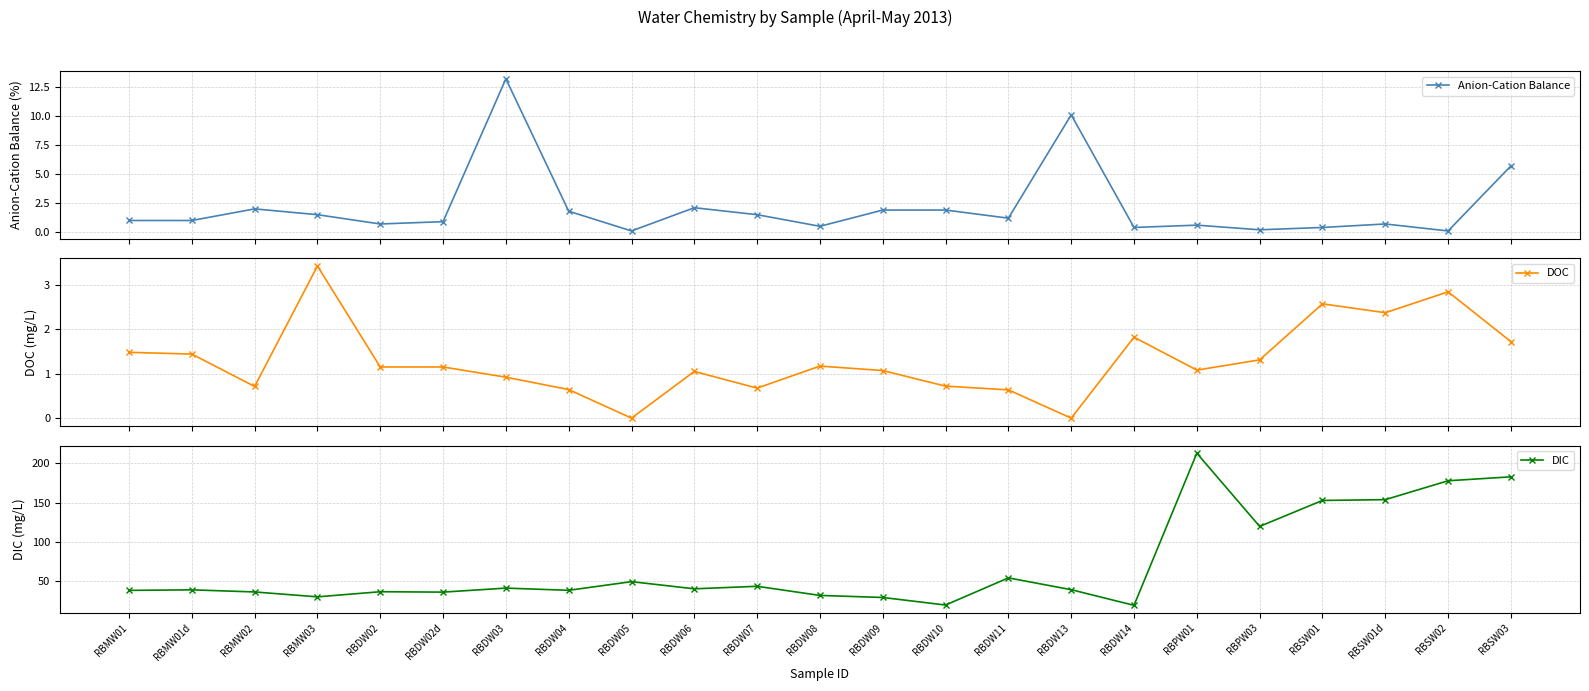

How many interior local valleys does the Anion-Cation Balance series have?

7